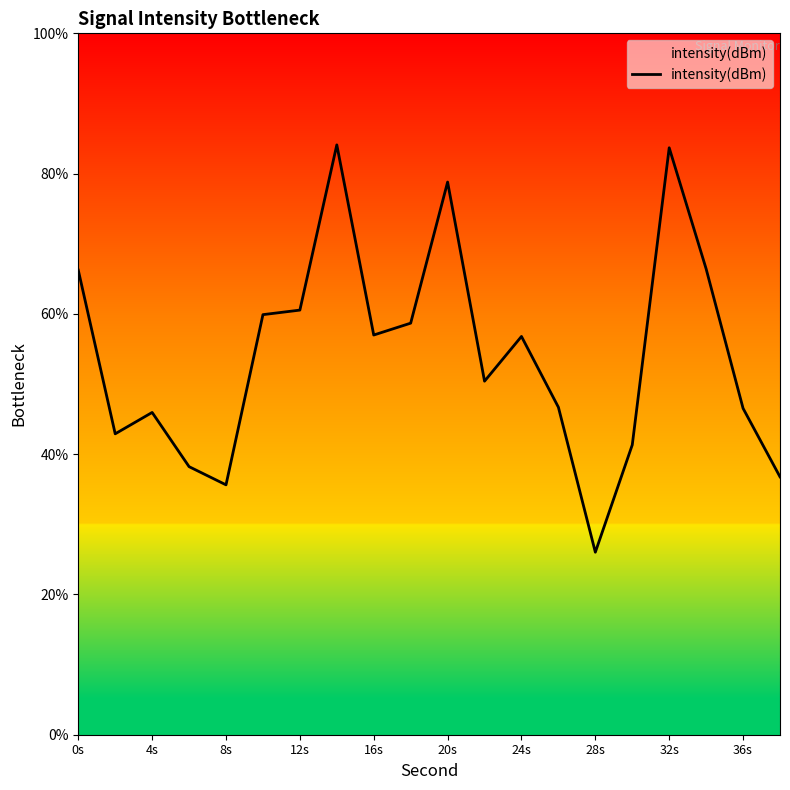

What is the greatest value displayed?

84.1